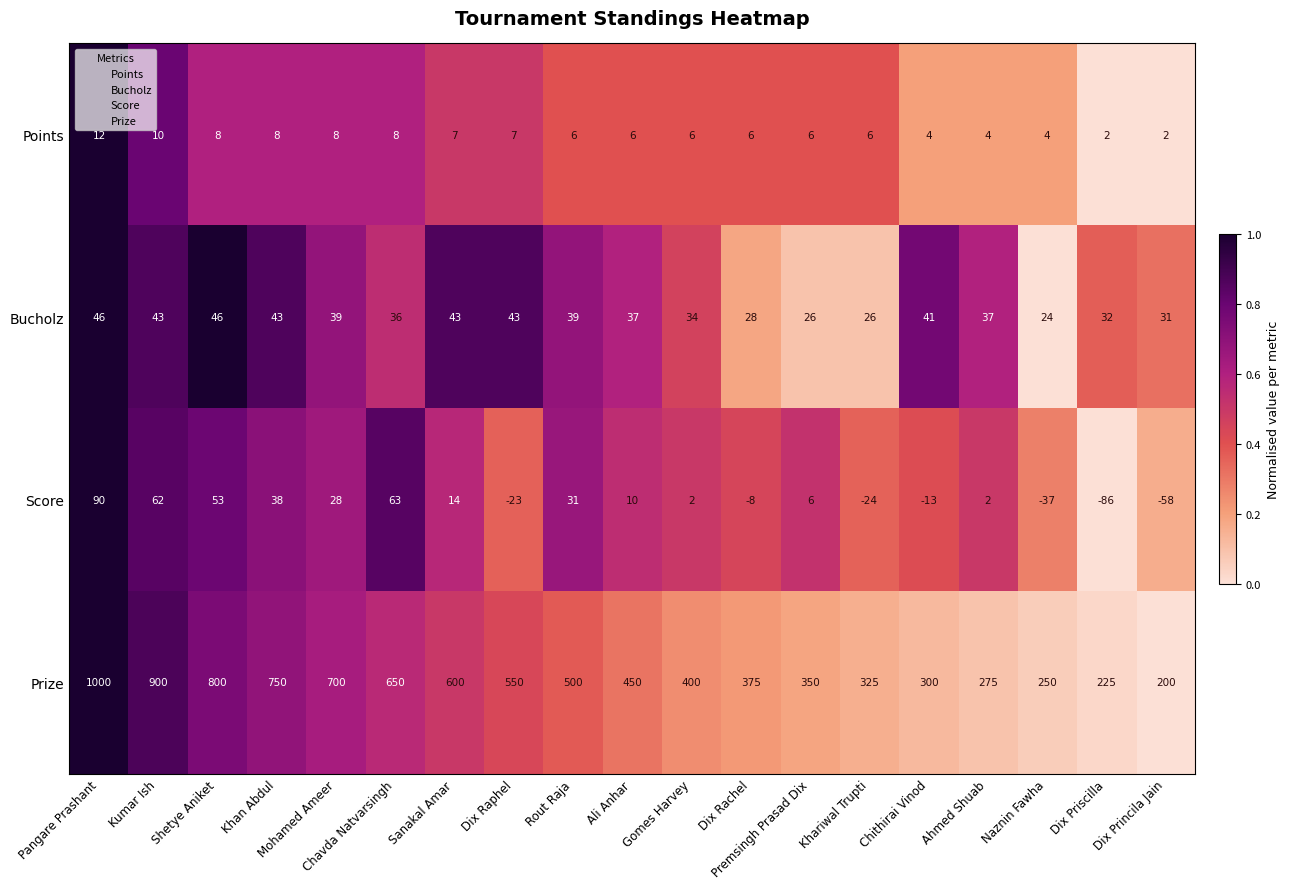

Which series has the widest spread of values?

Prize